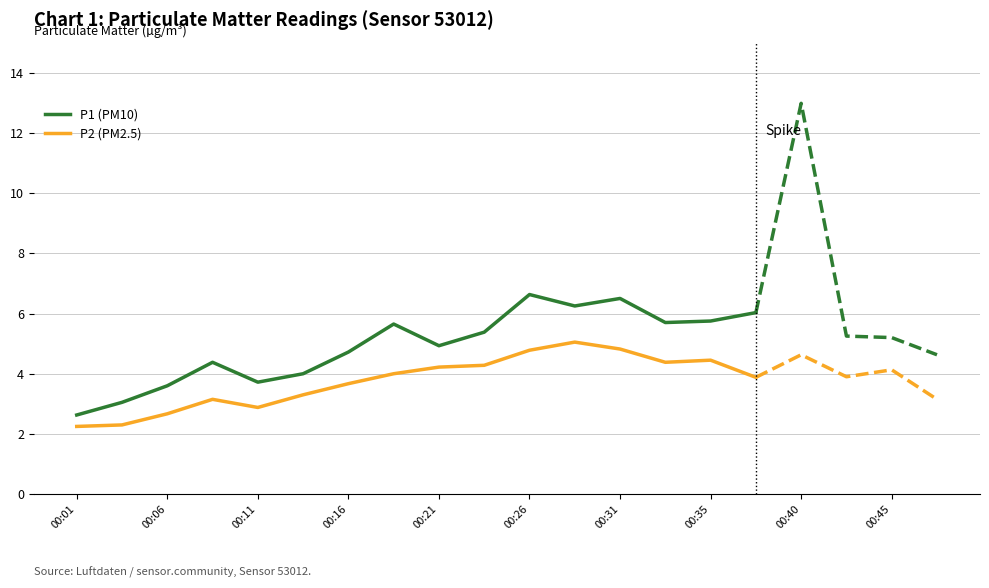

True or false: P2 (PM2.5) and P1 (PM10) cross at least once.

False